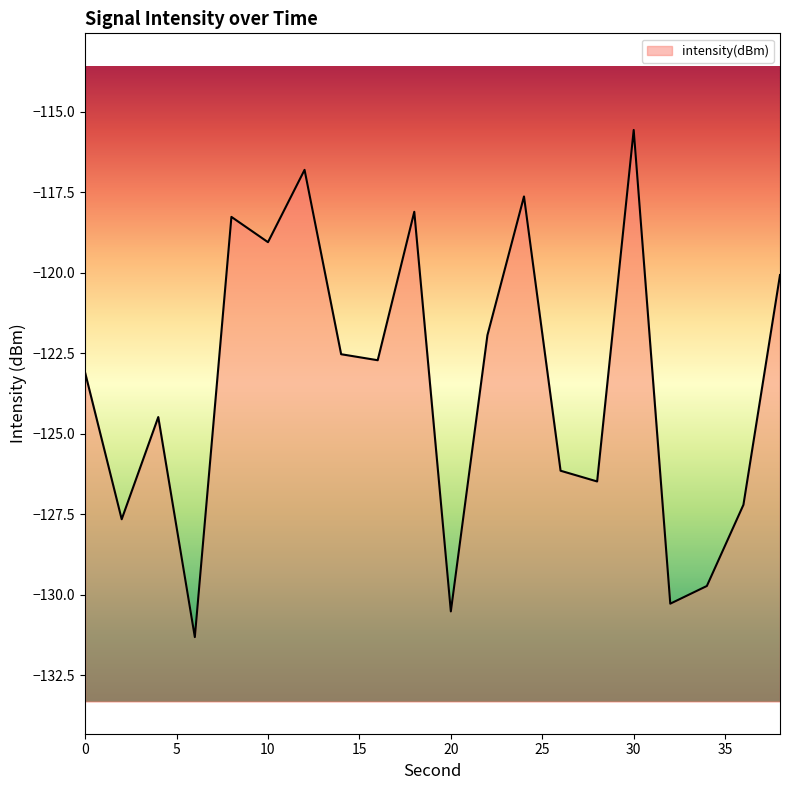

What is the difference between the maximum and minimum values?

15.7